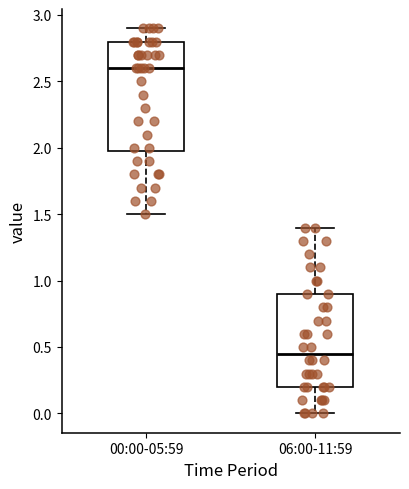

Which box has the lowest median line?

06:00-11:59